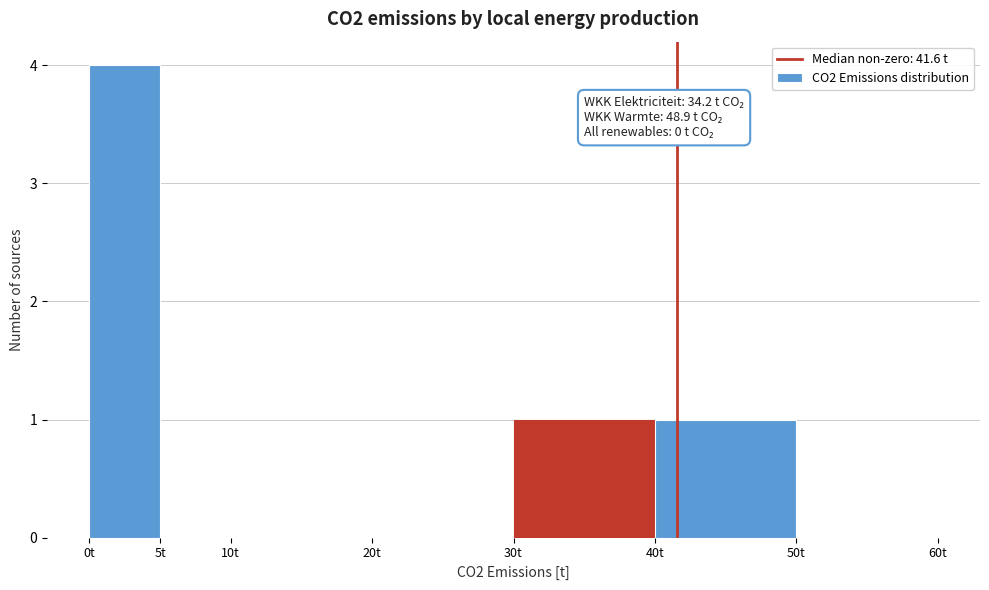

Over which range of the x-axis is the bar tallest?

0 to 5